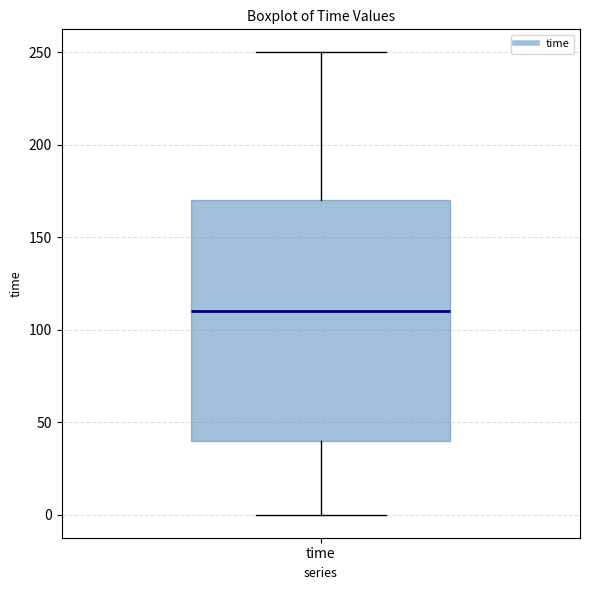

Where does the upper whisker of the box for time end on the y-axis? The values are not printed on the chart, so give them approximately, as read against the axis.

250